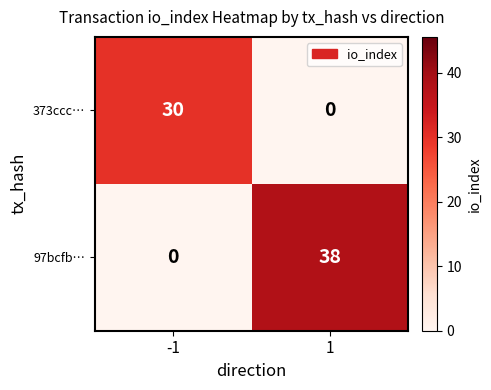

Which category has the highest value across all series?

1